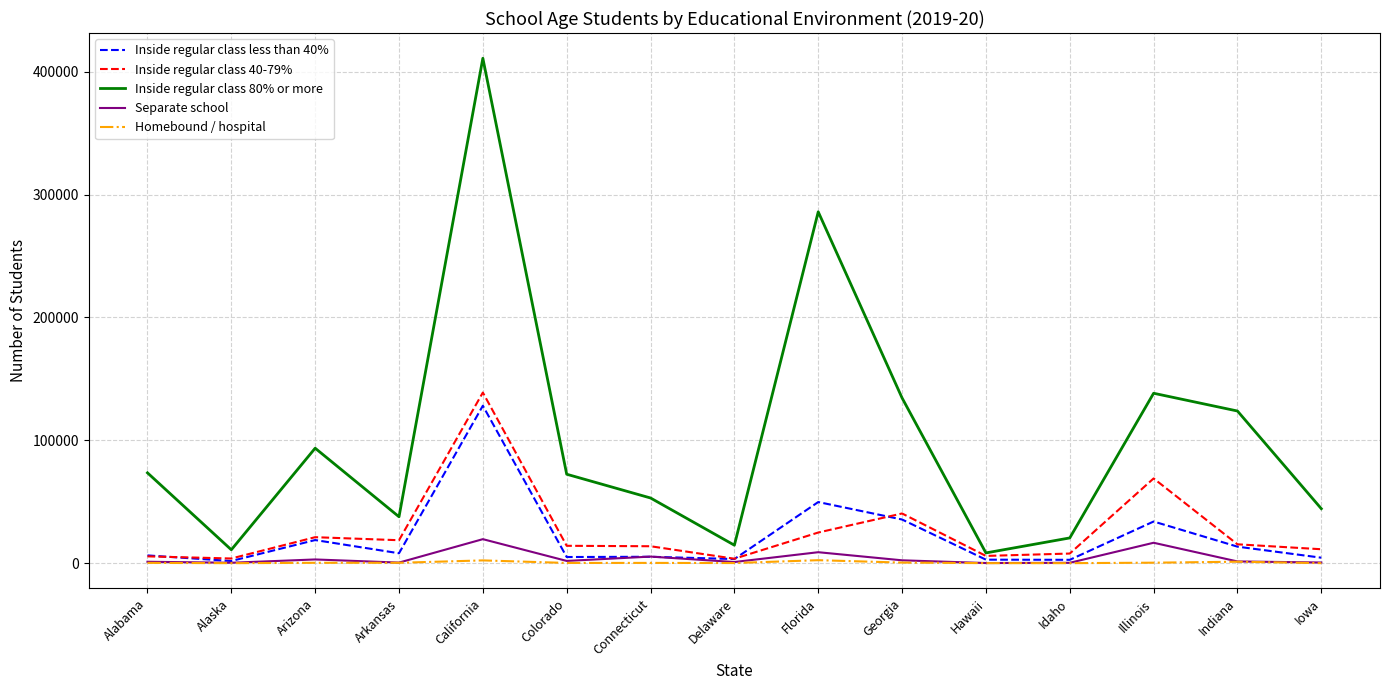

Is it true that Inside regular class 40-79% equals 184233 at California?

False